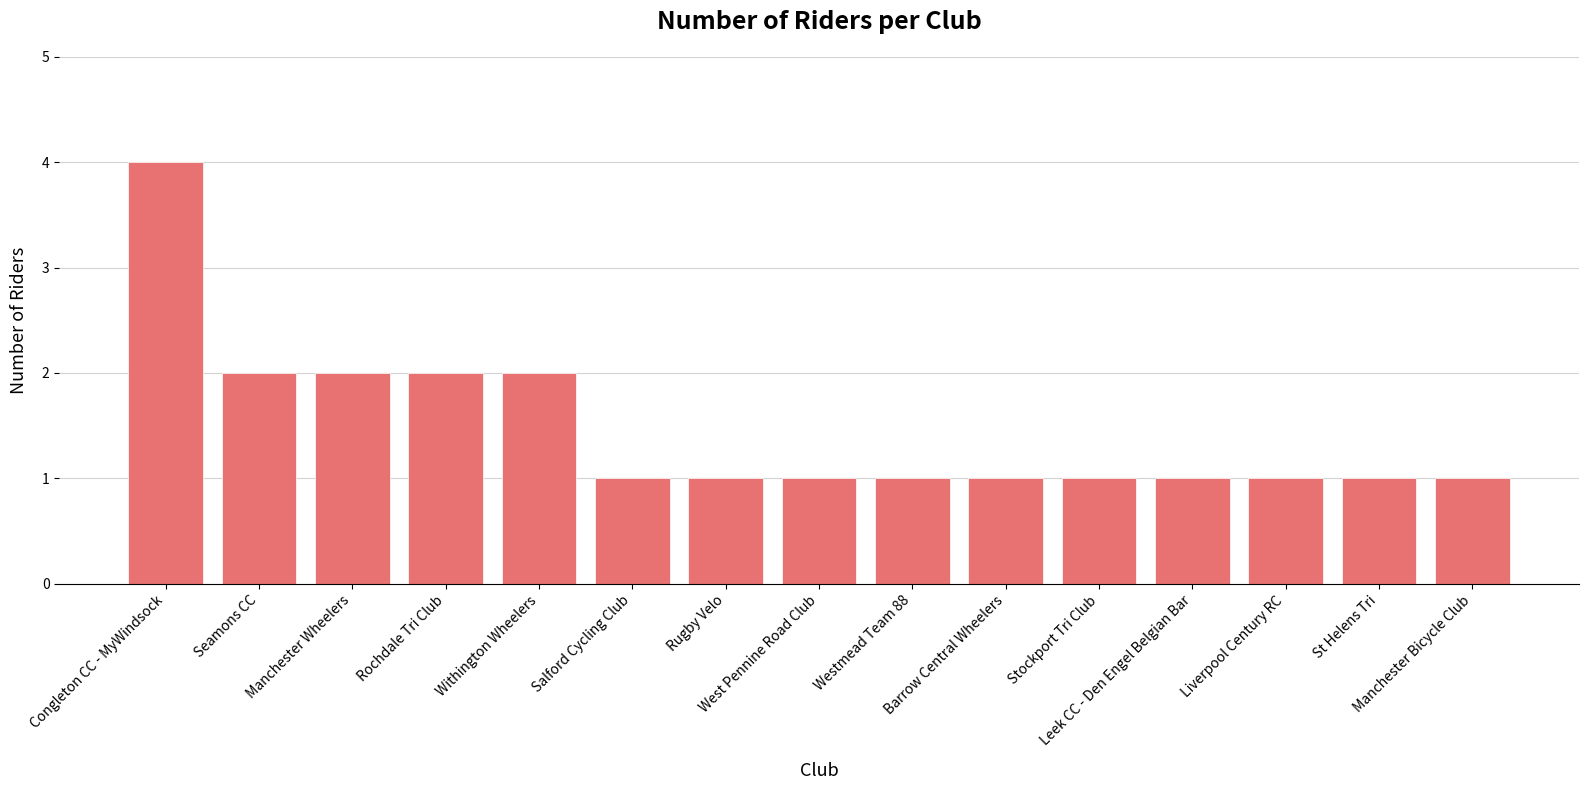

Approximately how many times larger is the value at Salford Cycling Club compared to Manchester Wheelers?

0.5